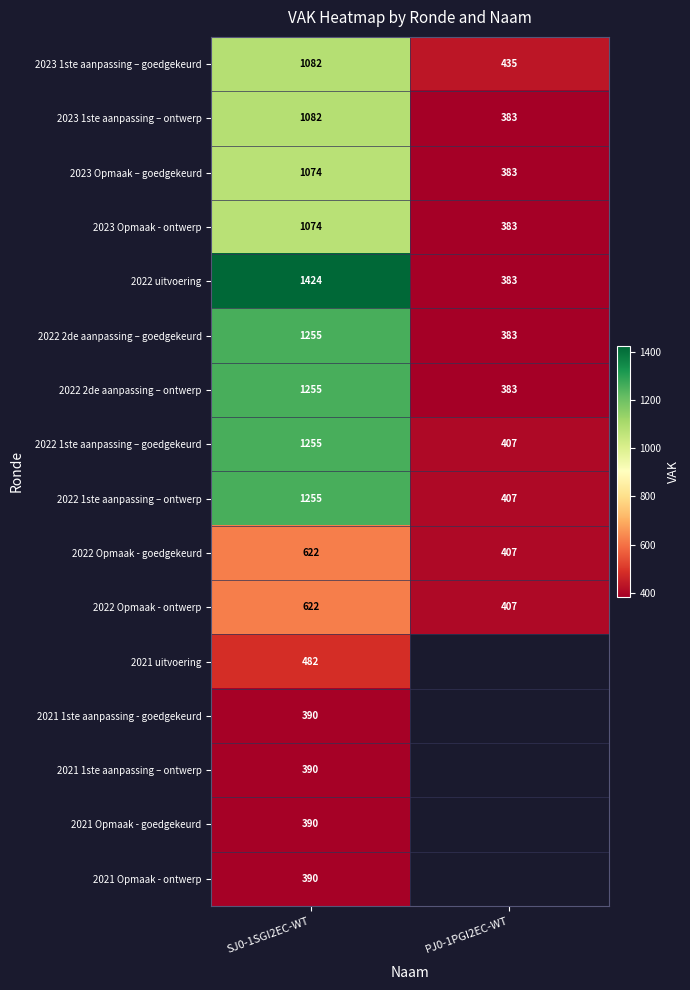

At which label does 2023 Opmaak - ontwerp reach its peak?

SJ0-1SGI2EC-WT